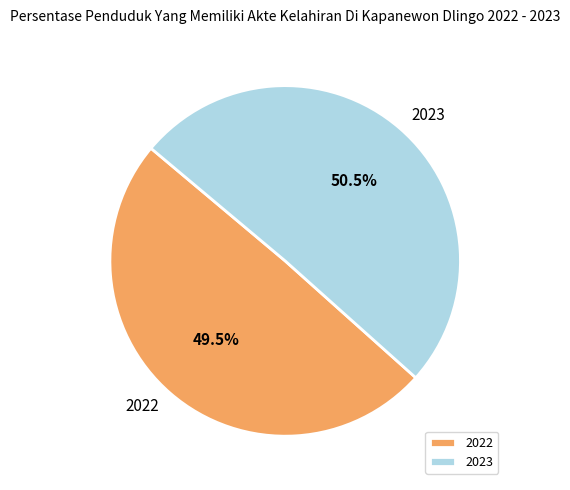

Is there a majority slice in this chart?

Yes